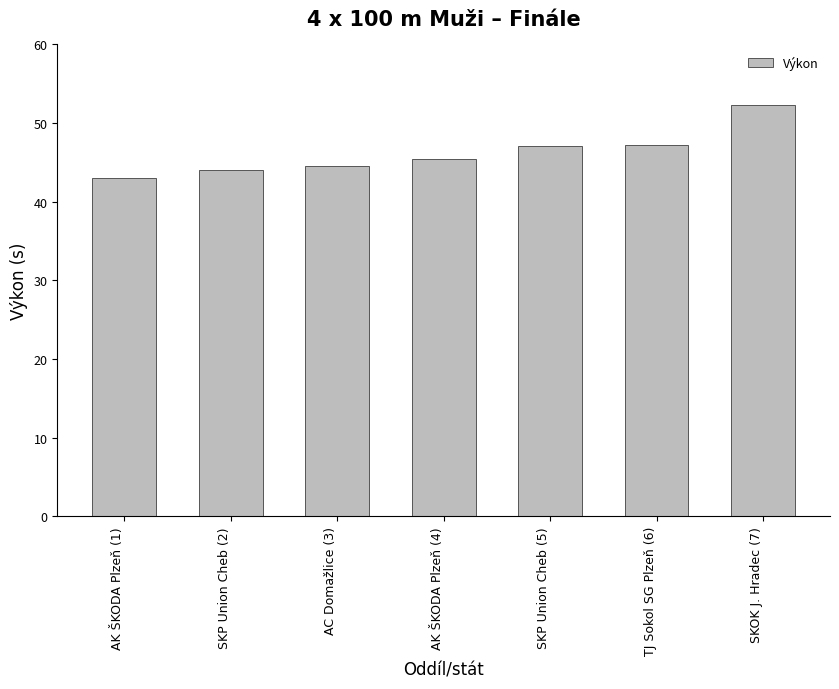

Approximately how many times larger is the value at SKP Union Cheb (2) compared to AK ŠKODA Plzeň (1)?

1.0